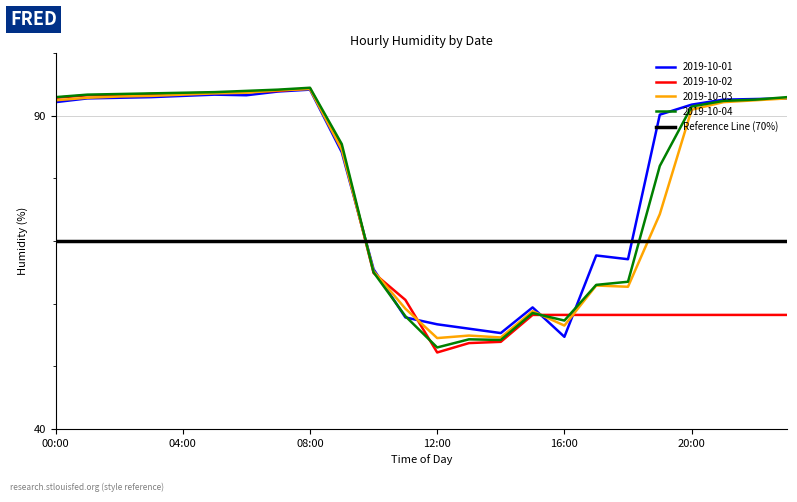

What is the maximum value shown in the chart?

94.5